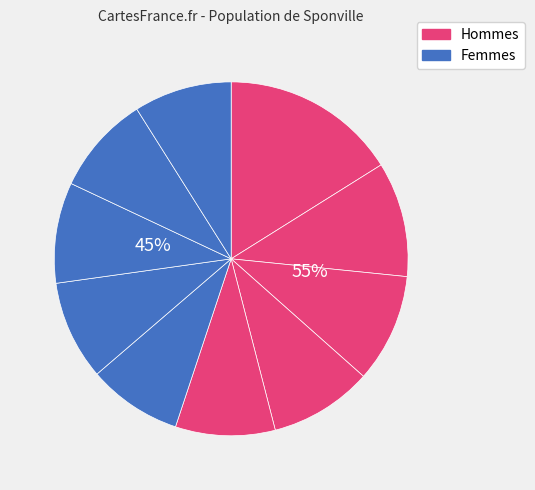

How many slices are in this pie chart?

10